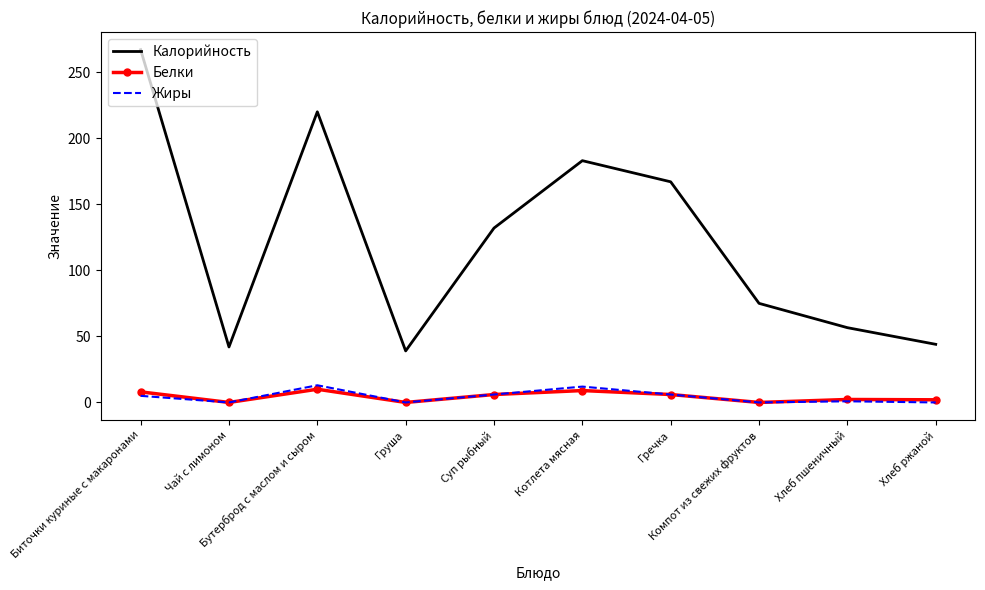

What is the minimum value for Калорийность?

39.0